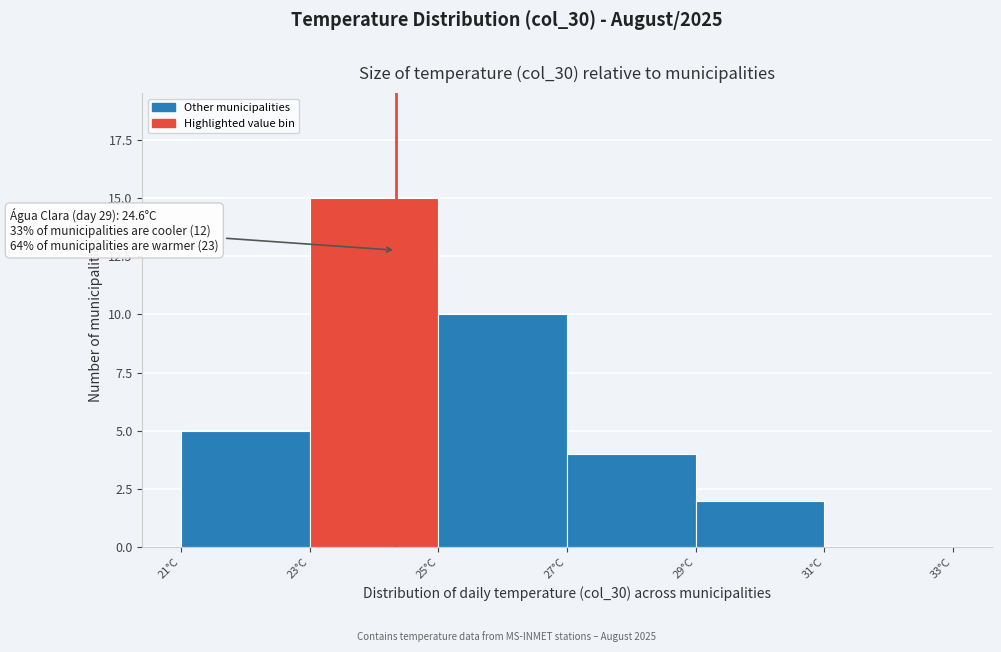

Reading left to right, what are all the values shown in this chart?

21°C=5	23°C=15	25°C=10	27°C=4	29°C=2	33°C=0